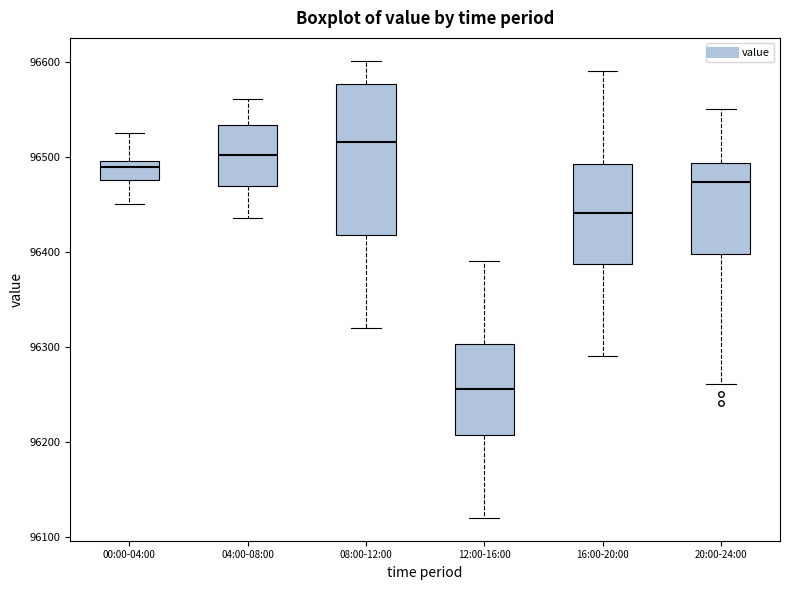

Where is the upper edge of the box for 16:00-20:00 on the y-axis? The values are not printed on the chart, so give them approximately, as read against the axis.

96490